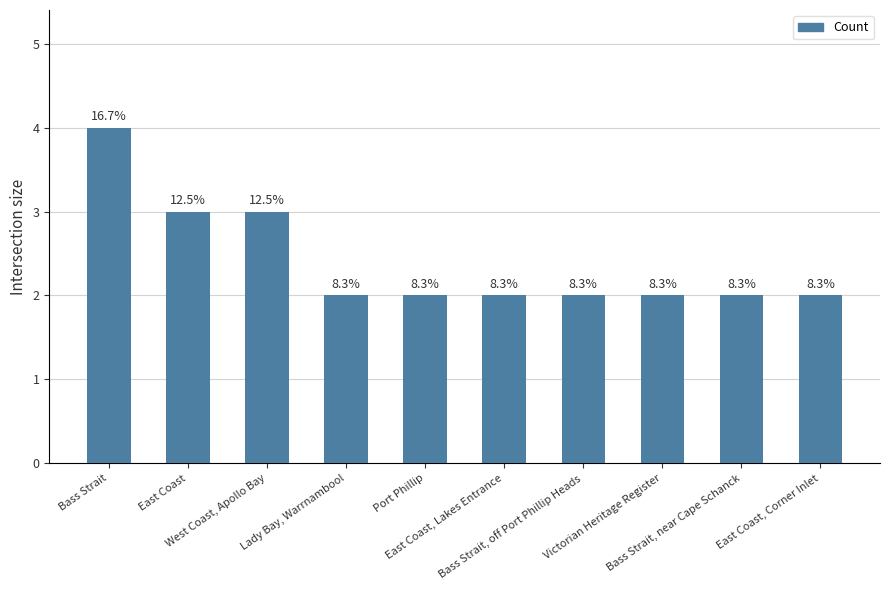

What is the value of the 3rd bar from the left?

3